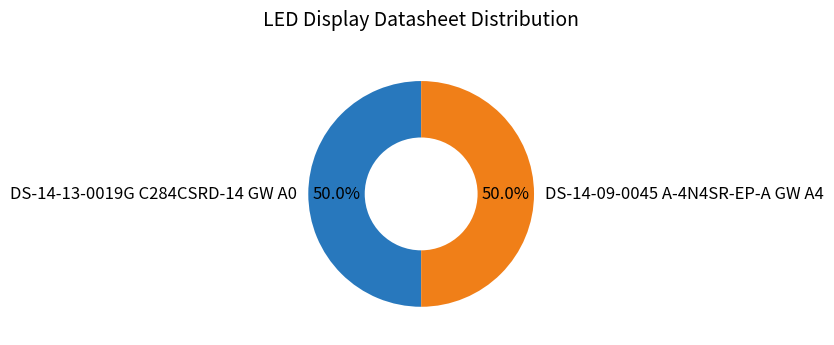

What is the total percentage of DS-14-09-0045 A-4N4SR-EP-A GW A4 and DS-14-13-0019G C284CSRD-14 GW A0?

100.0%